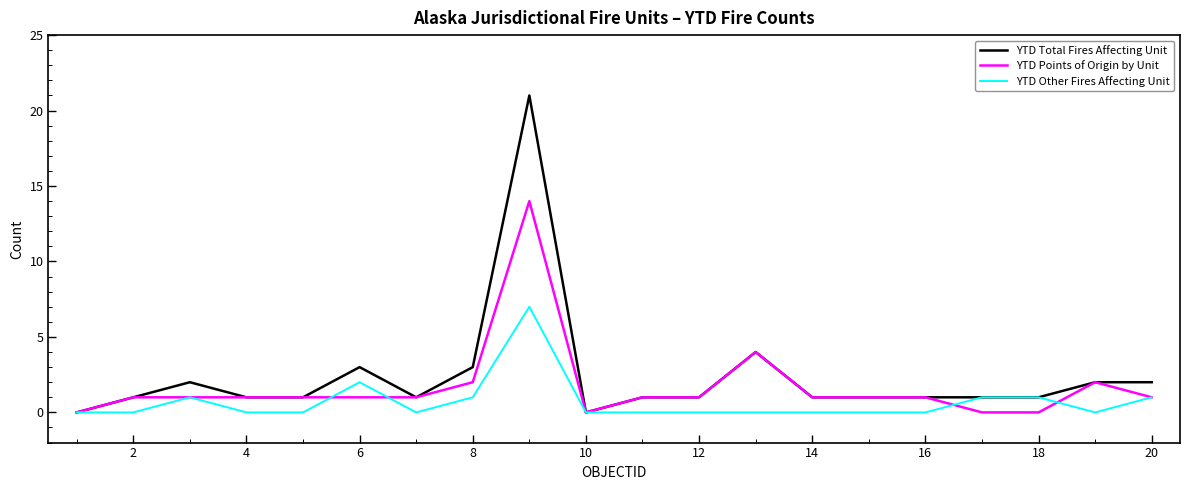

Reading right to left, transcribe all the data shown in this chart.

YTD Total Fires Affecting Unit: 2	2	1	1	1	1	1	4	1	1	0	21	3	1	3	1	1	2	1	0
YTD Points of Origin by Unit: 1	2	0	0	1	1	1	4	1	1	0	14	2	1	1	1	1	1	1	0
YTD Other Fires Affecting Unit: 1	0	1	1	0	0	0	0	0	0	0	7	1	0	2	0	0	1	0	0